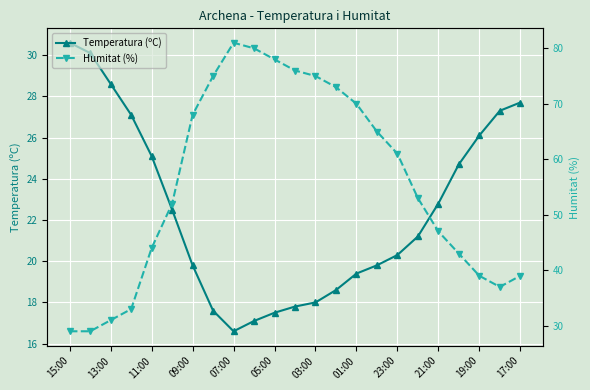

What is the value of the Humitat (%) point at the 8th from the left?

75.0